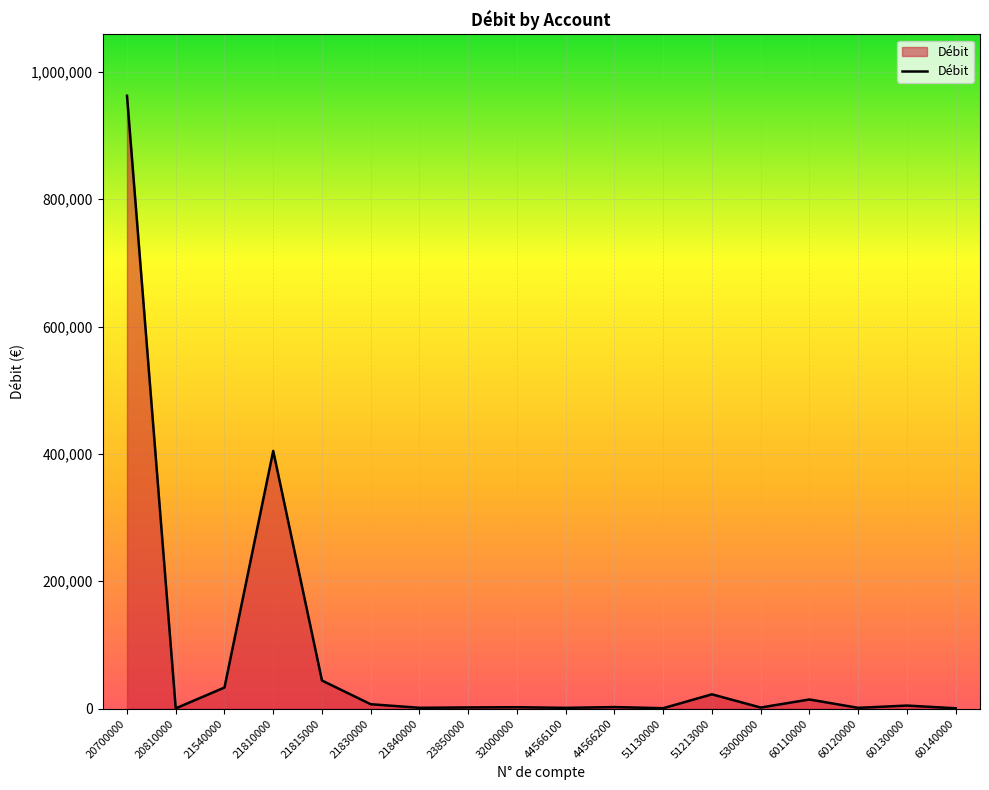

At which label is the value closest to 481369?

21810000